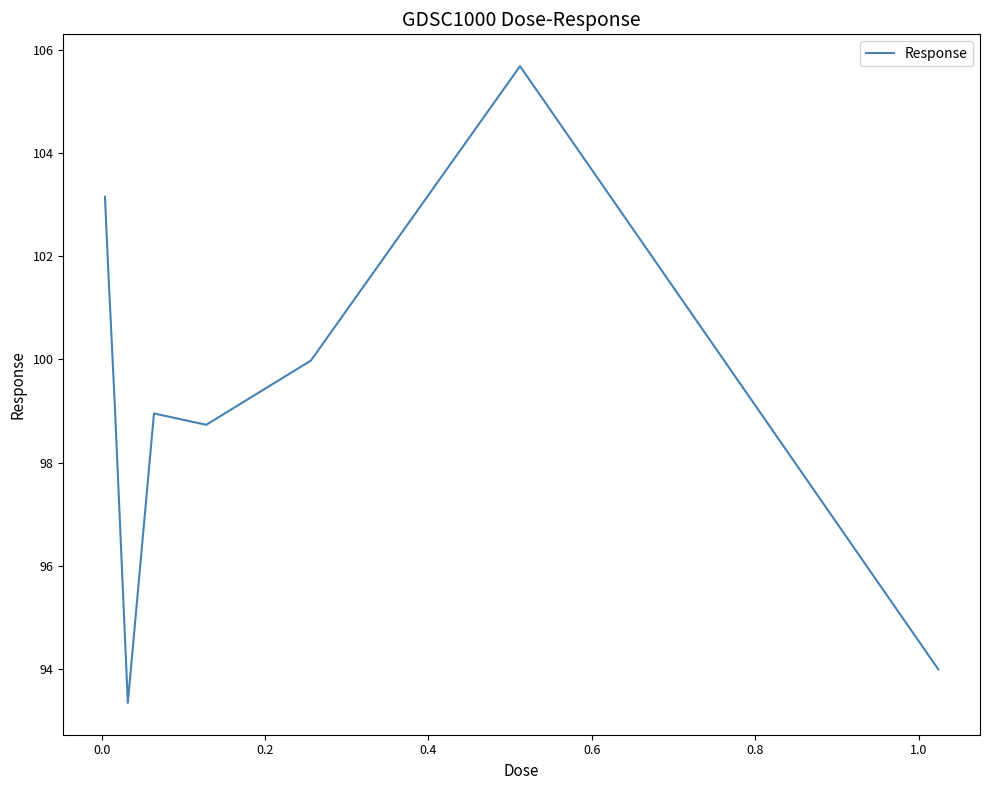

What is the minimum value shown in the chart?

93.3